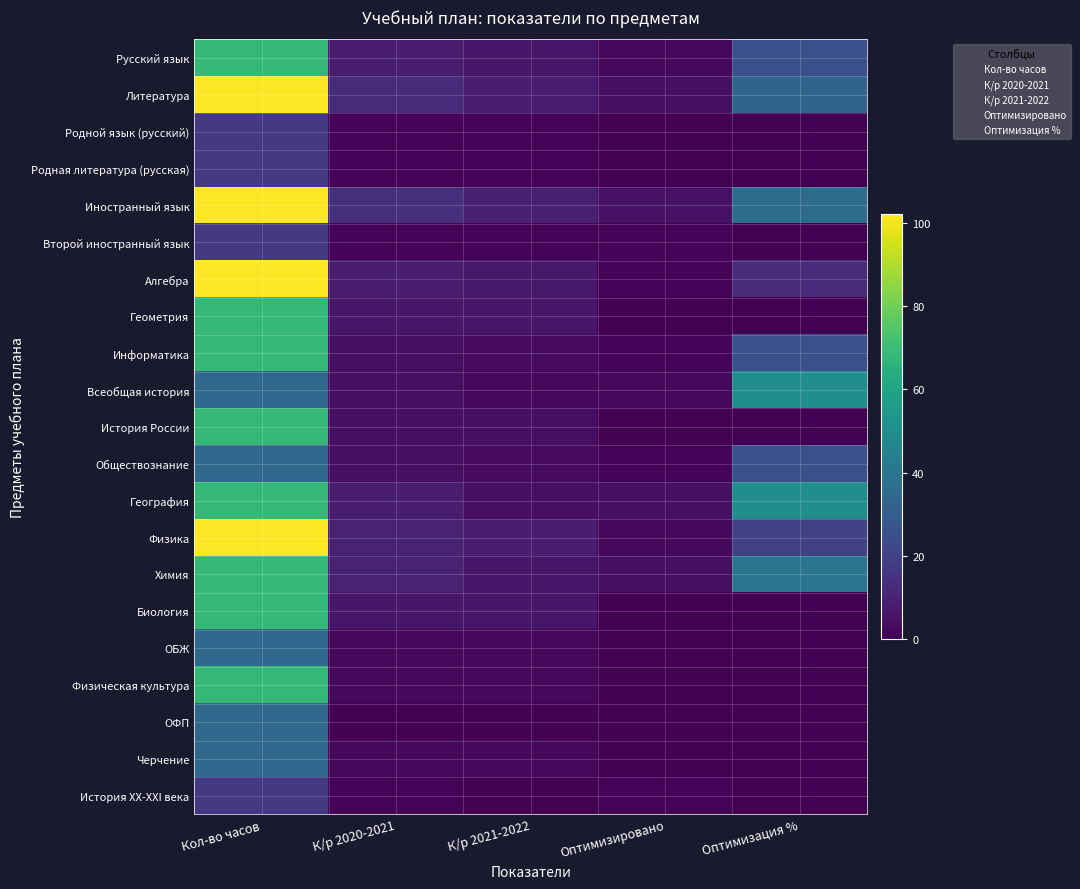

Rank the series by their maximum value, from lowest to highest.

Родной язык (русский), Родная литература (русская), Второй иностранный язык, История ХХ-ХХI века, Обществознание, ОБЖ, ОФП, Черчение, Всеобщая история, Русский язык, Геометрия, Информатика, История России, География, Химия, Биология, Физическая культура, Литература, Иностранный язык, Алгебра, Физика